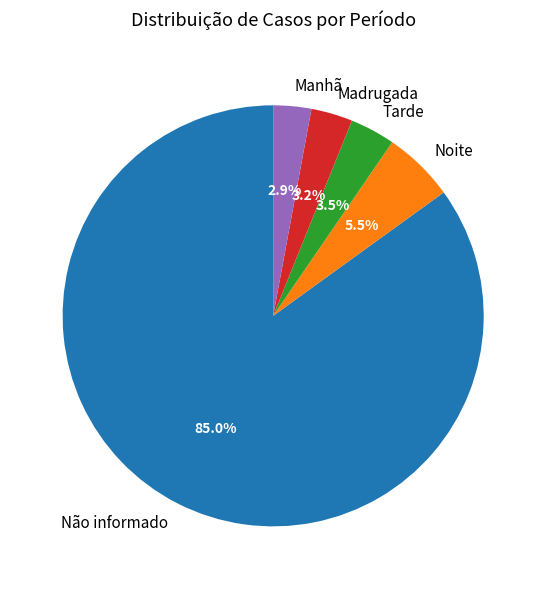

What is the majority slice?

Não informado